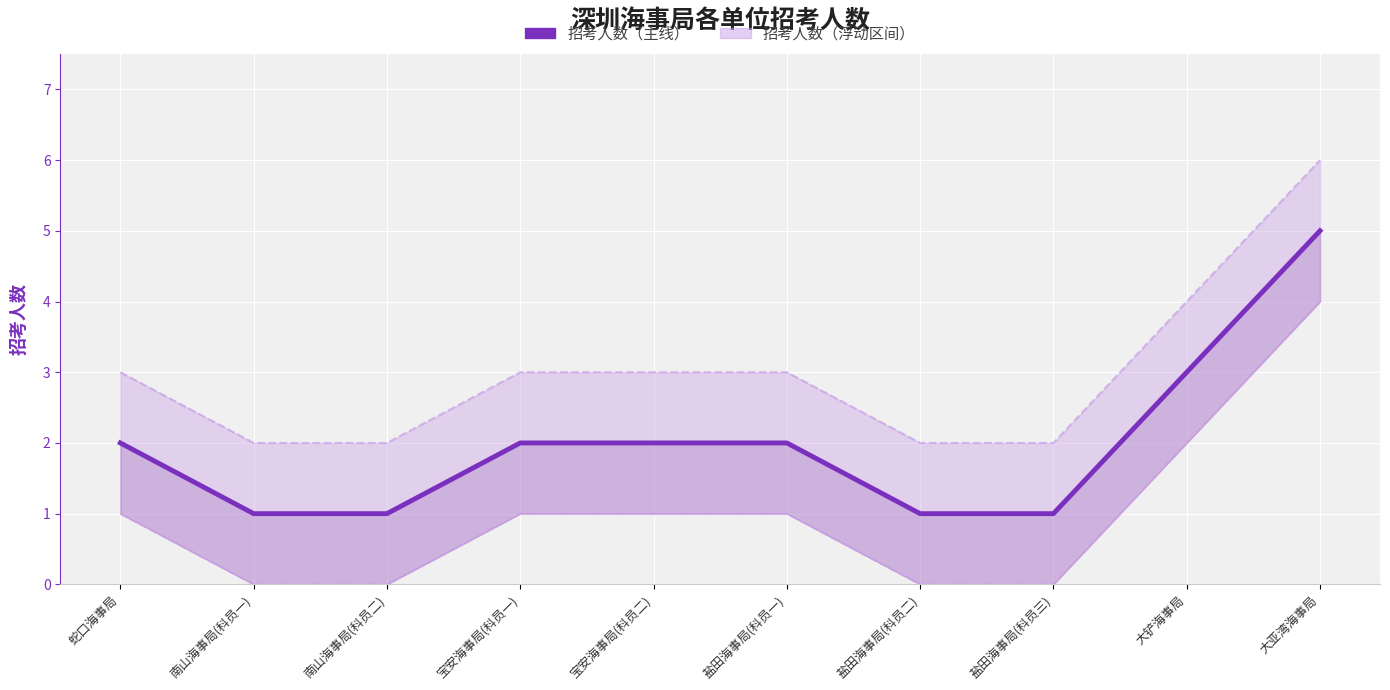

Which has a higher value, 盐田海事局(科员一) or 宝安海事局(科员一)?

盐田海事局(科员一)